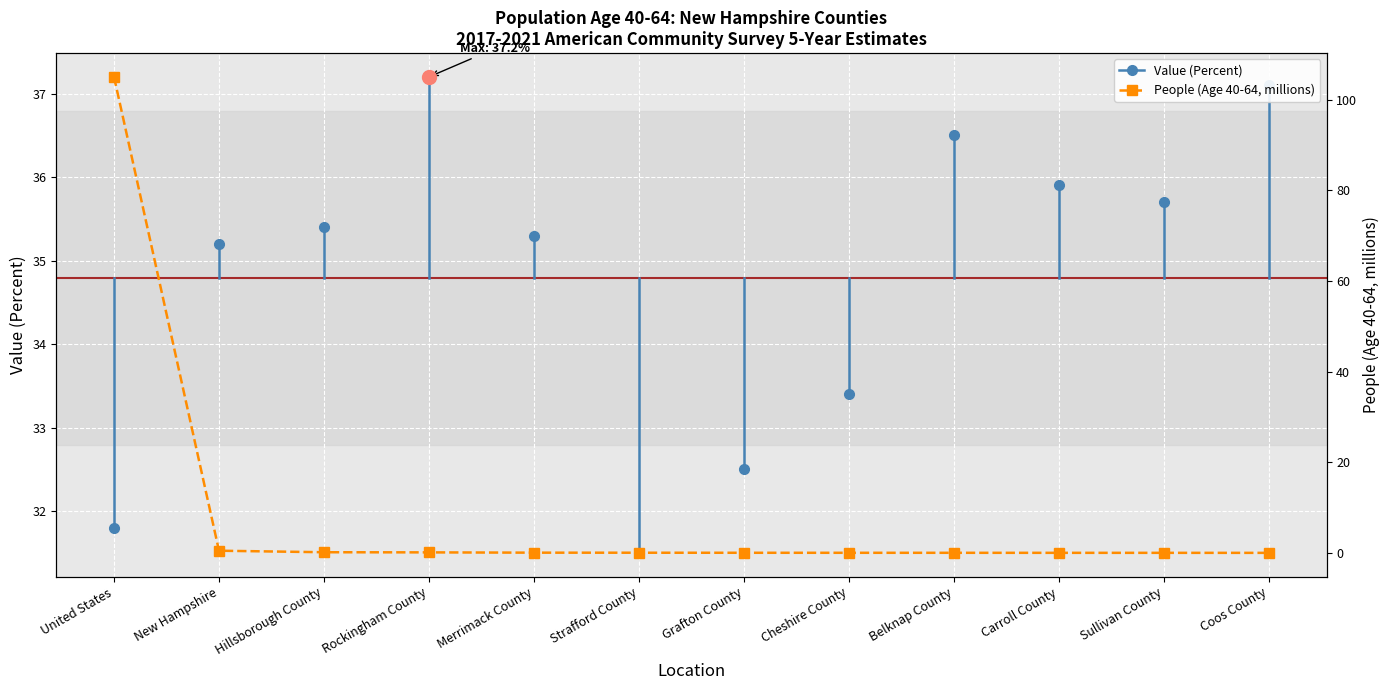

What is the difference between the maximum and second lowest values?

105.0